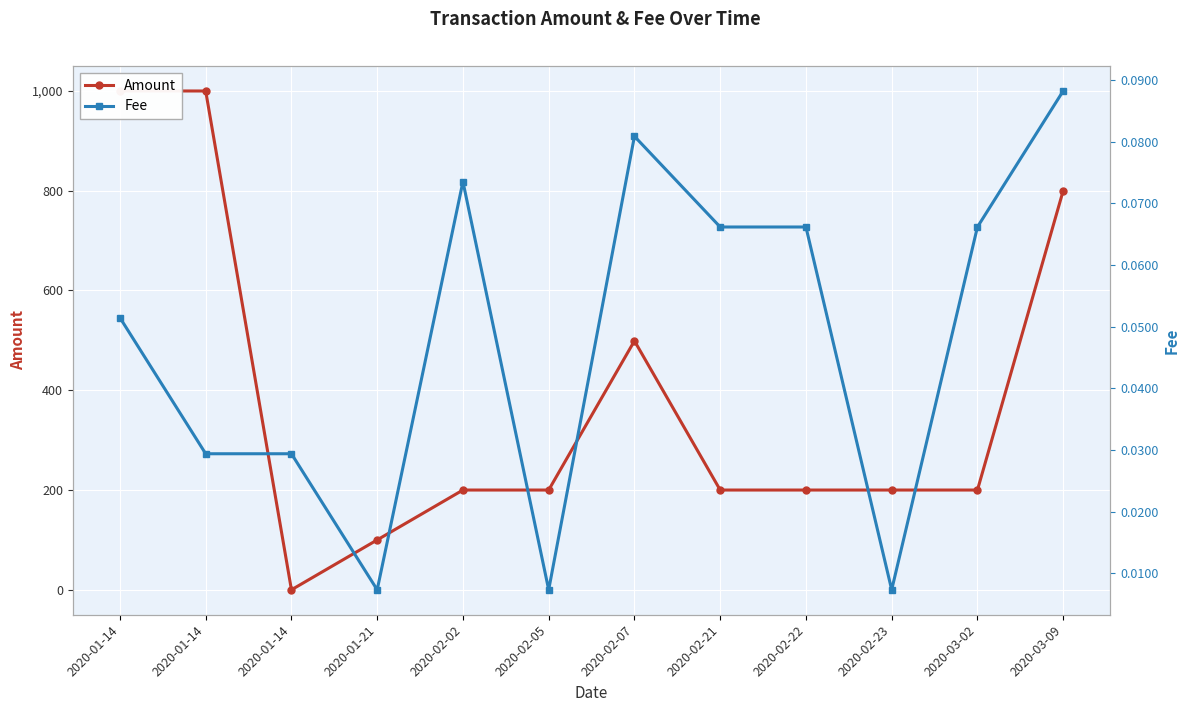

Rank the series by their maximum value, from lowest to highest.

Fee, Amount